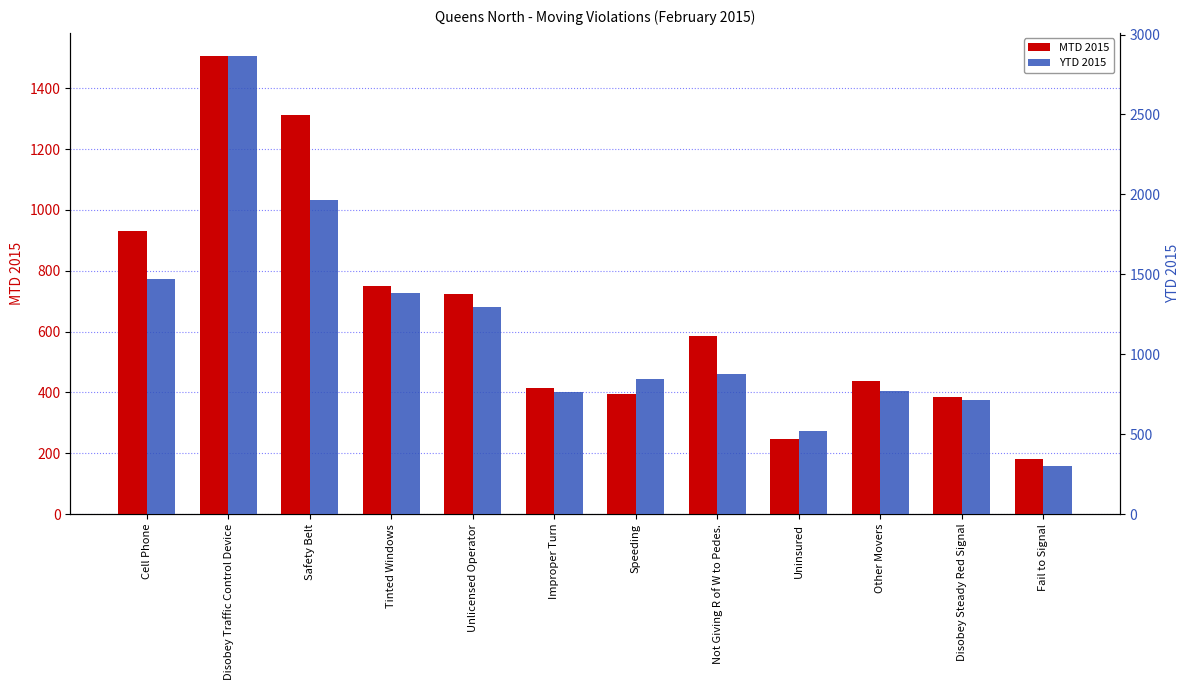

At which label does YTD 2015 first exceed 878?

Cell Phone